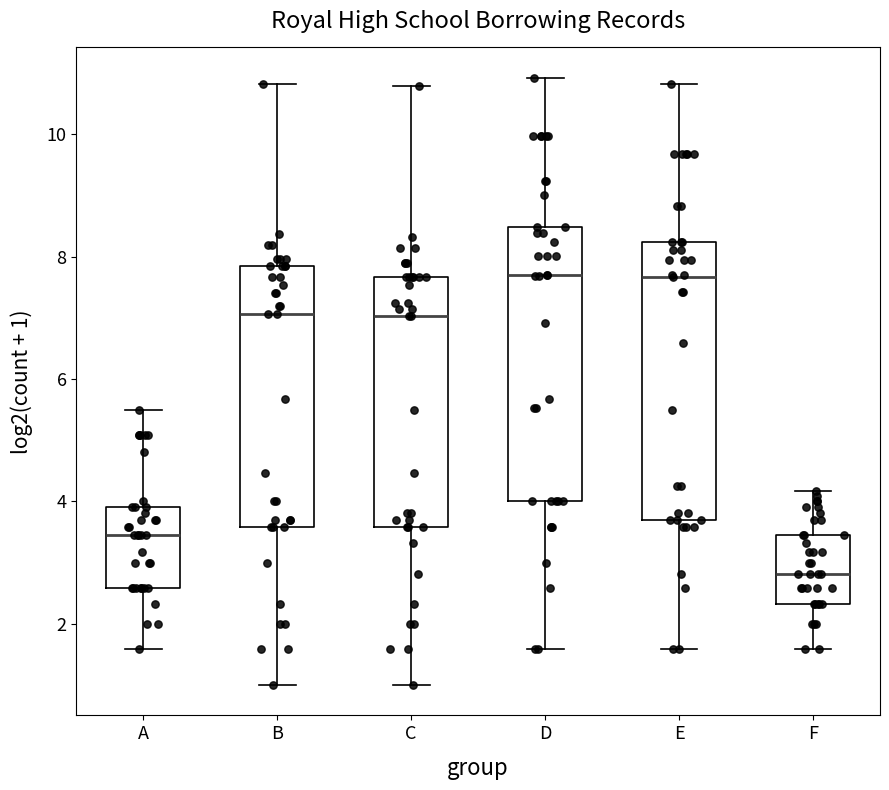

Where does the upper whisker of the box for A end on the y-axis? The values are not printed on the chart, so give them approximately, as read against the axis.

5.4